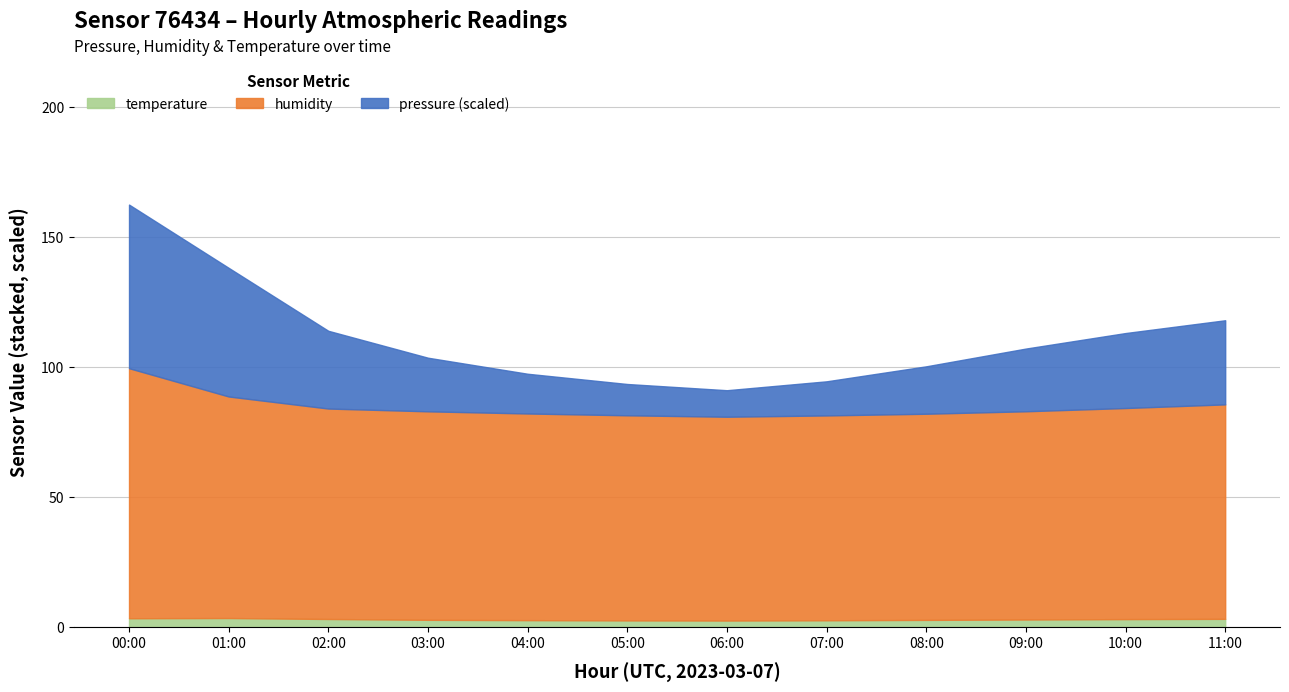

What is the maximum value shown in the chart?

162.5